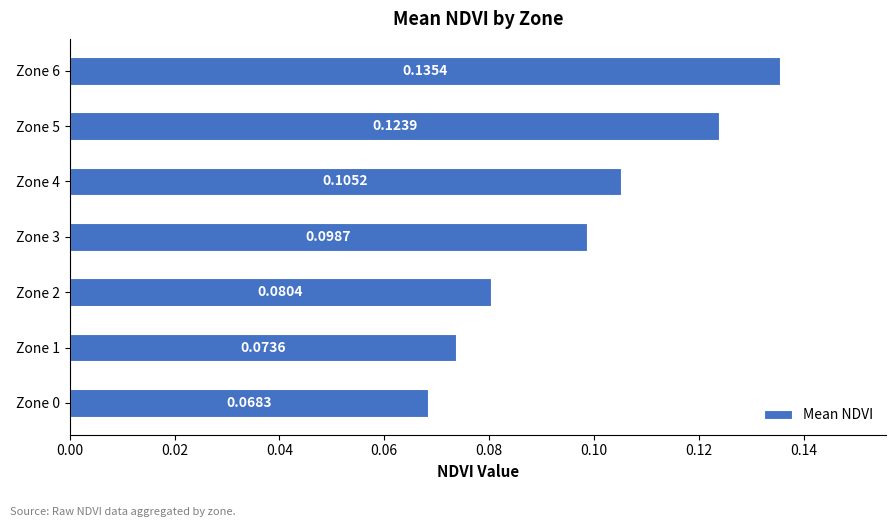

What is the sum of all values?

0.7